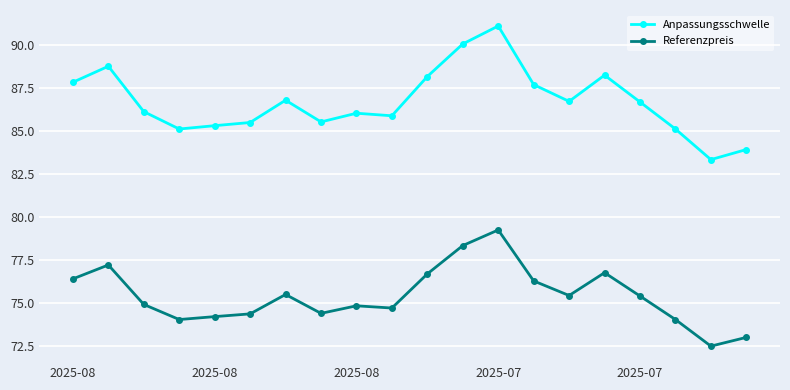

Which series has the widest spread of values?

Anpassungsschwelle